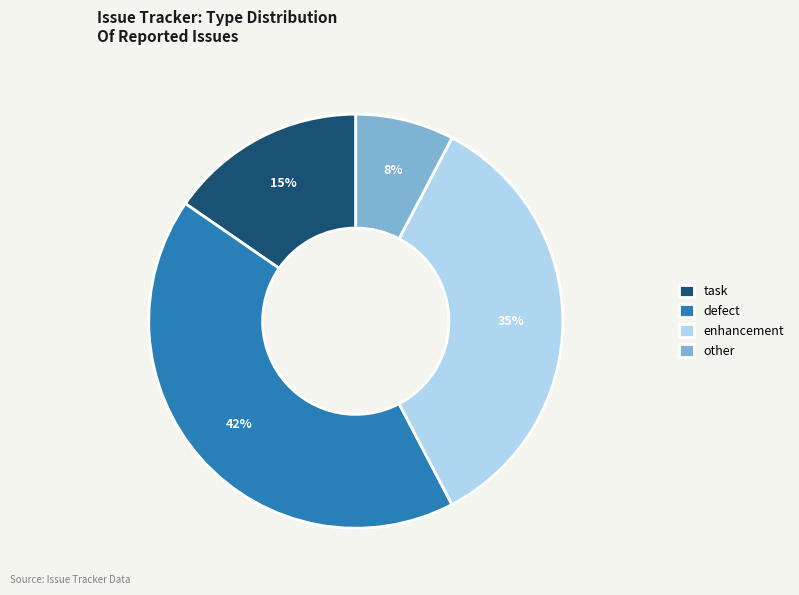

Which slice is the smallest?

other